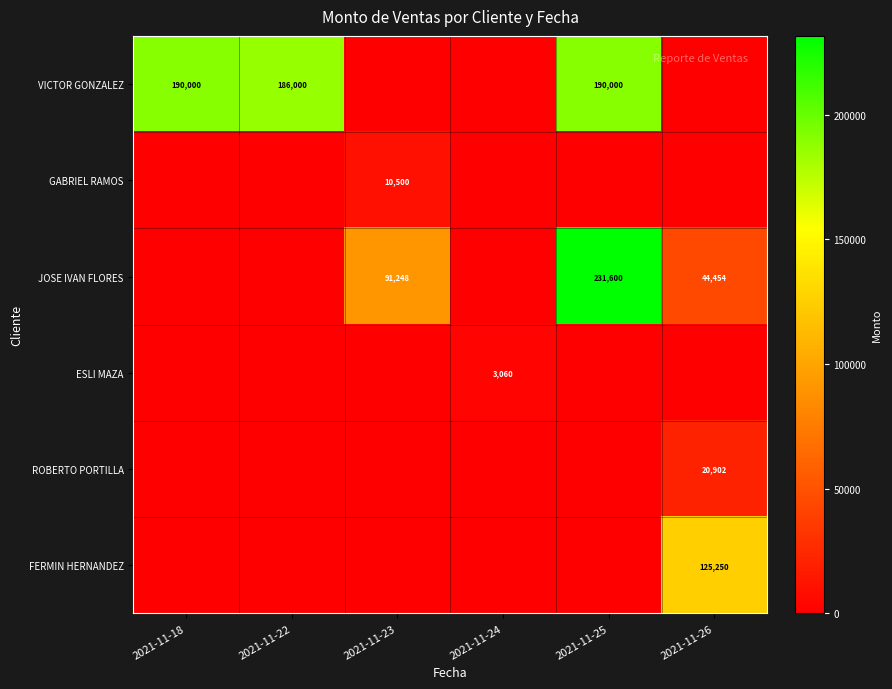

What is the sum of the JOSE IVAN FLORES values at 2021-11-25 and 2021-11-23?

322848